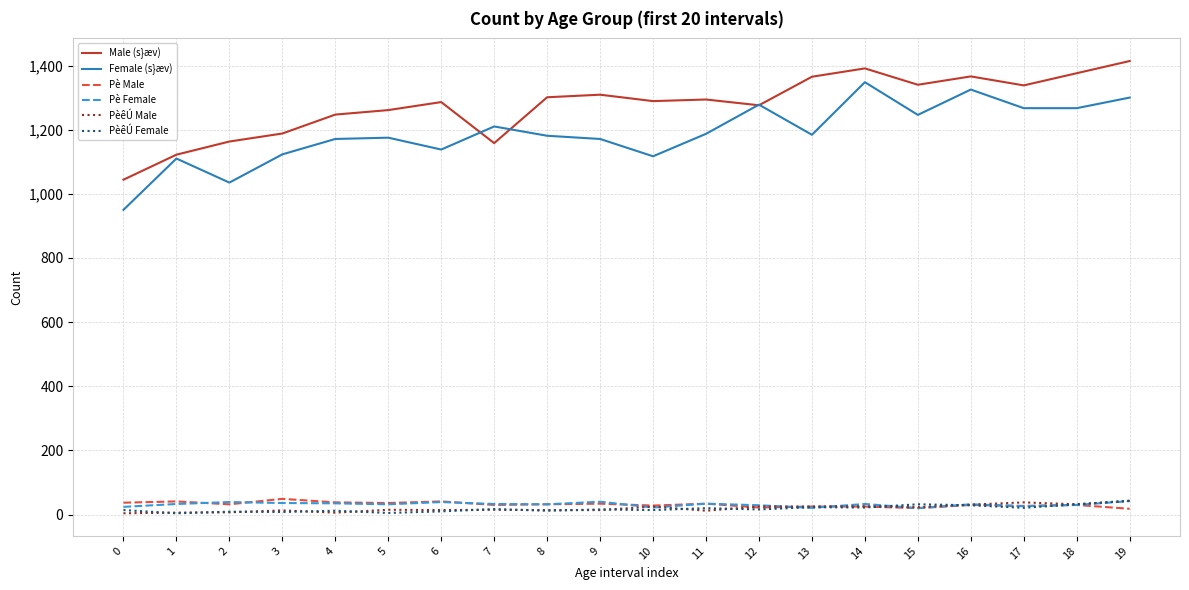

Is the value of PèêÚ Male at 8 greater than the value of Male (s}æv) at 9?

No